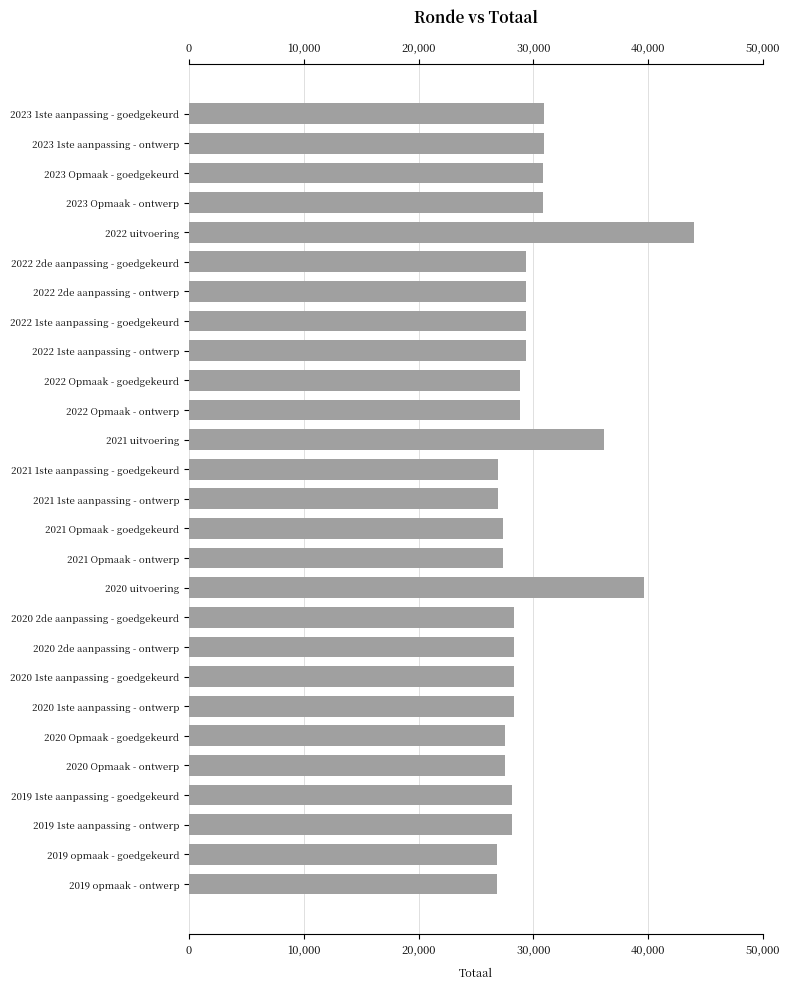

What is the difference between the maximum and second lowest values?

17150